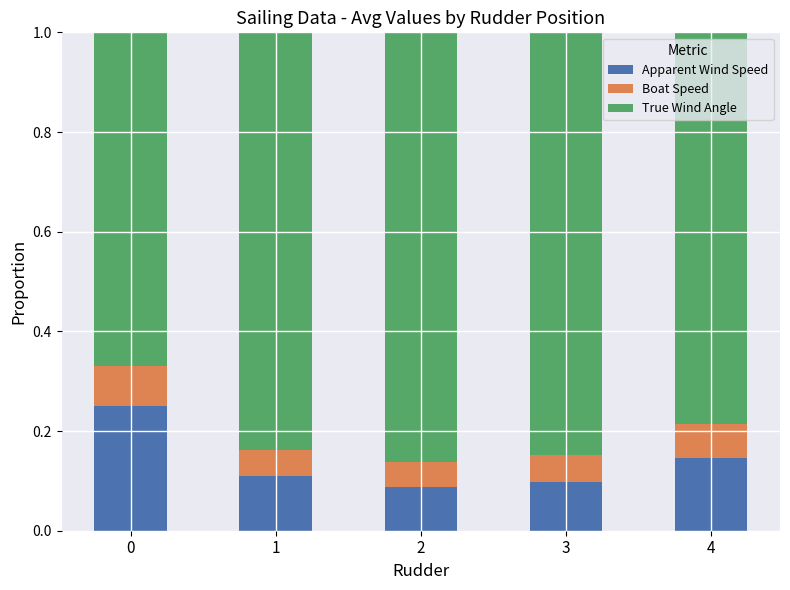

What is the total value across all series at 1?

1.0